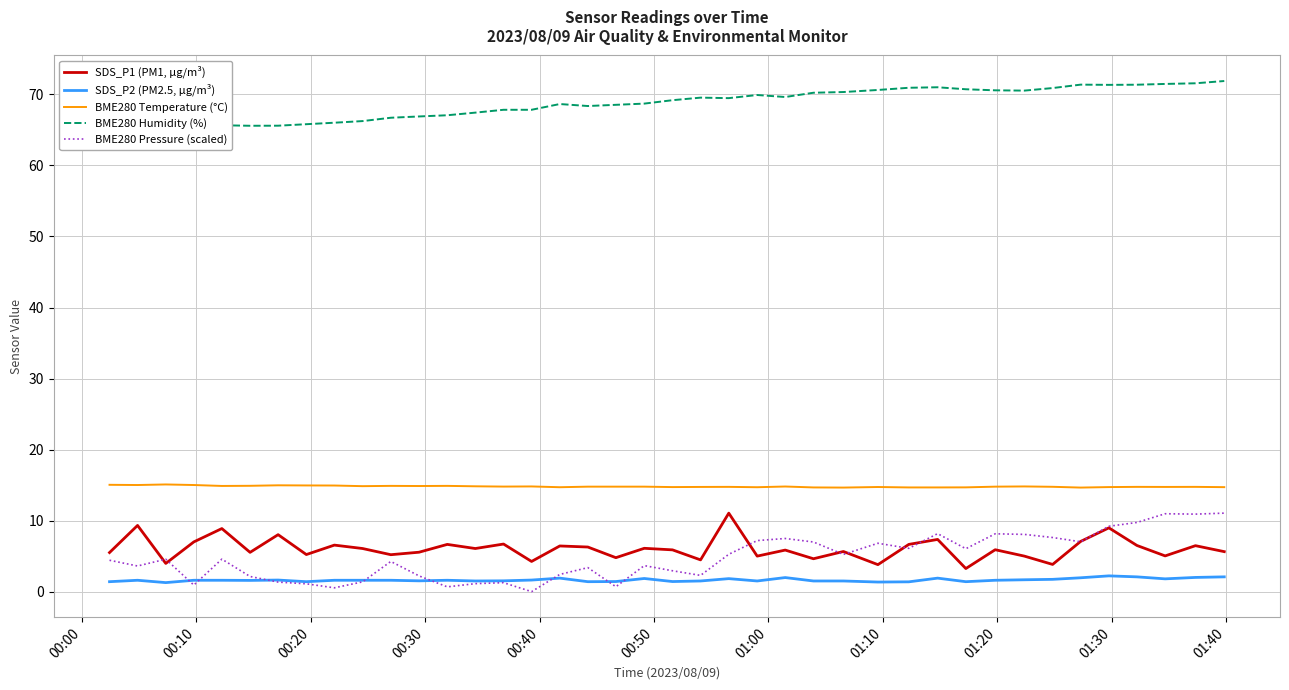

What is the value of the BME280 Temperature (°C) point at the 35th from the left?

14.7